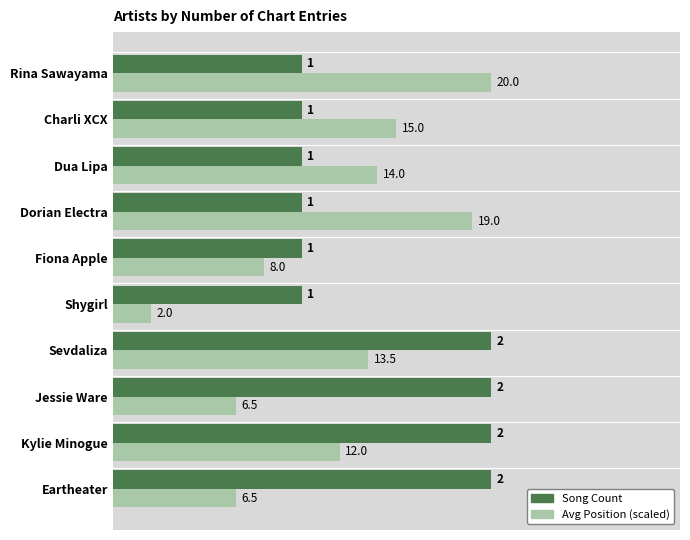

Count the Song Count values in the range 1 to 2.

10